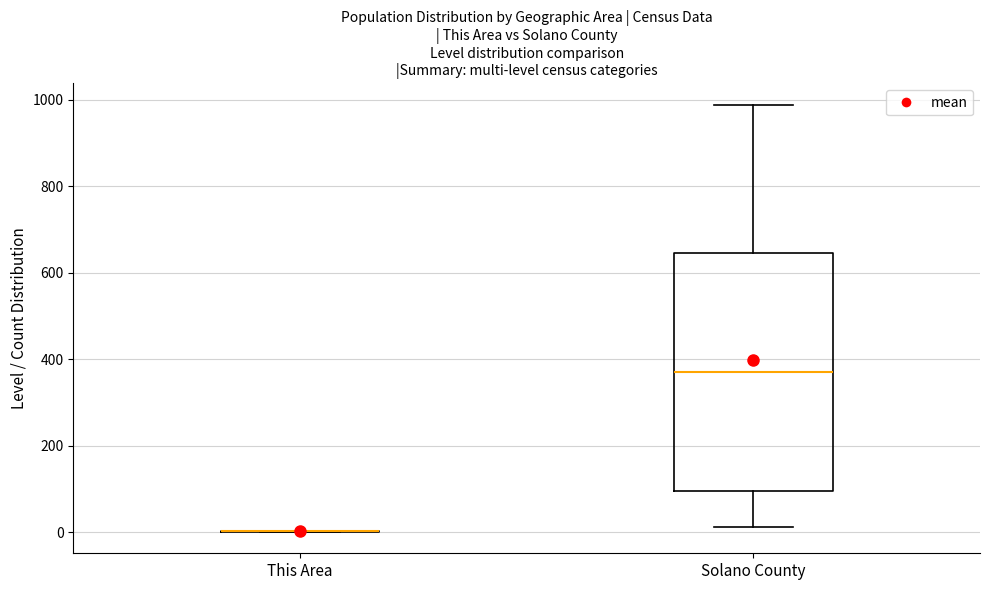

Where does the lower whisker of the box for Solano County end on the y-axis? The values are not printed on the chart, so give them approximately, as read against the axis.

20